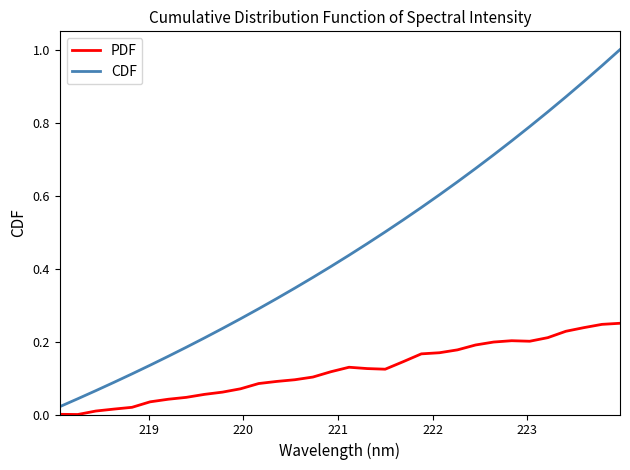

Which series has the largest total across all categories?

CDF